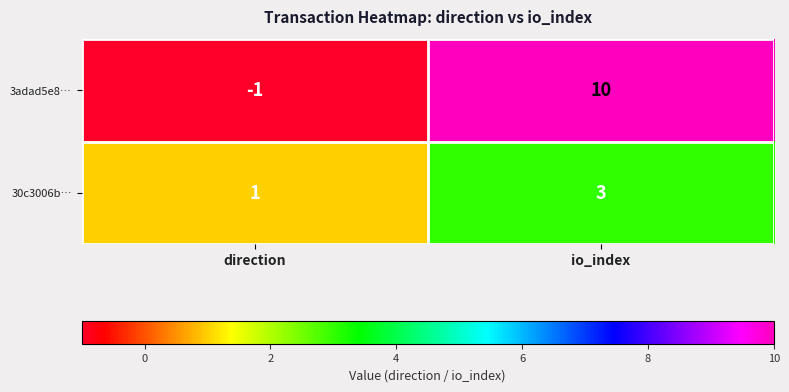

At how many categories does at least one series exceed 7?

1